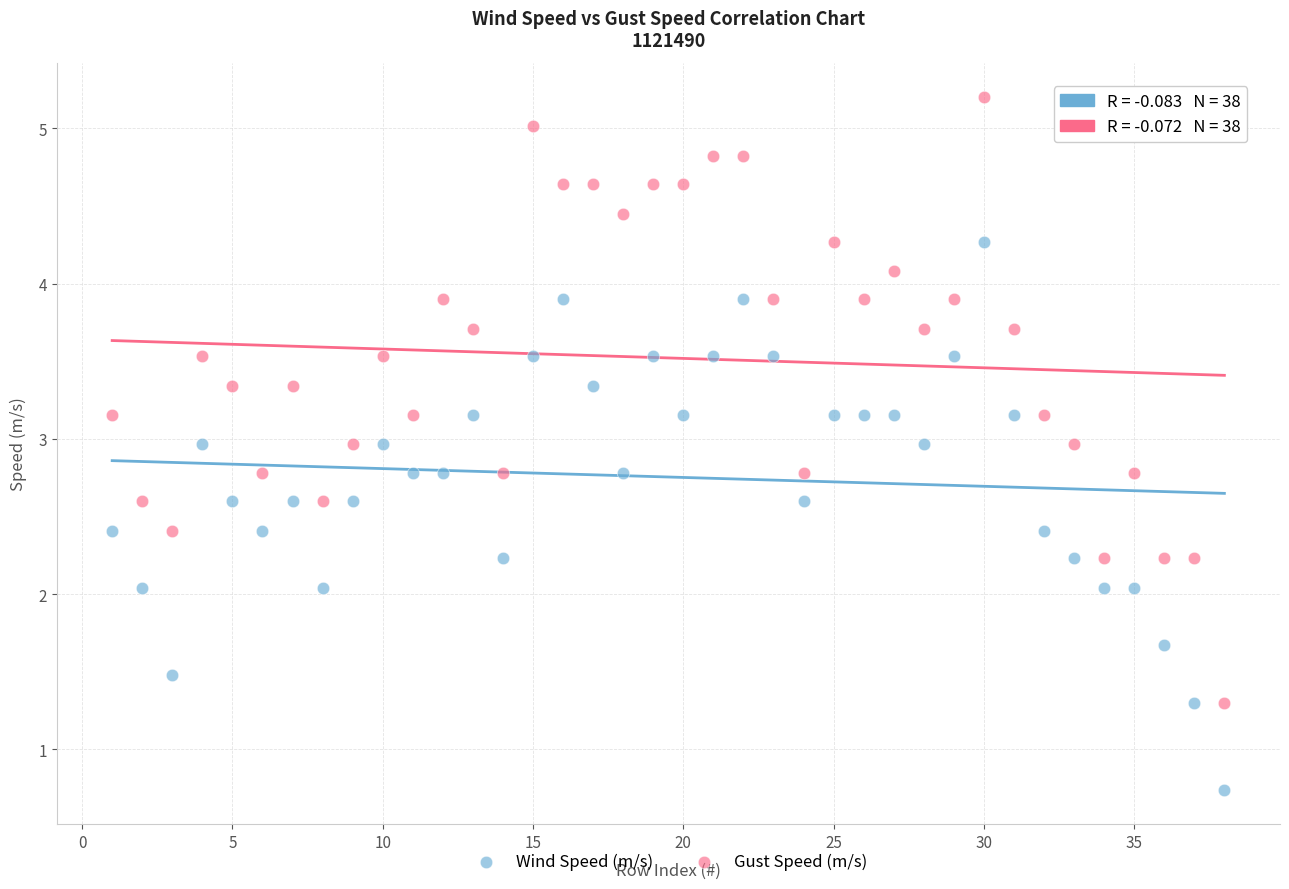

Which series contains the lowest Y value?

Wind Speed (m/s)